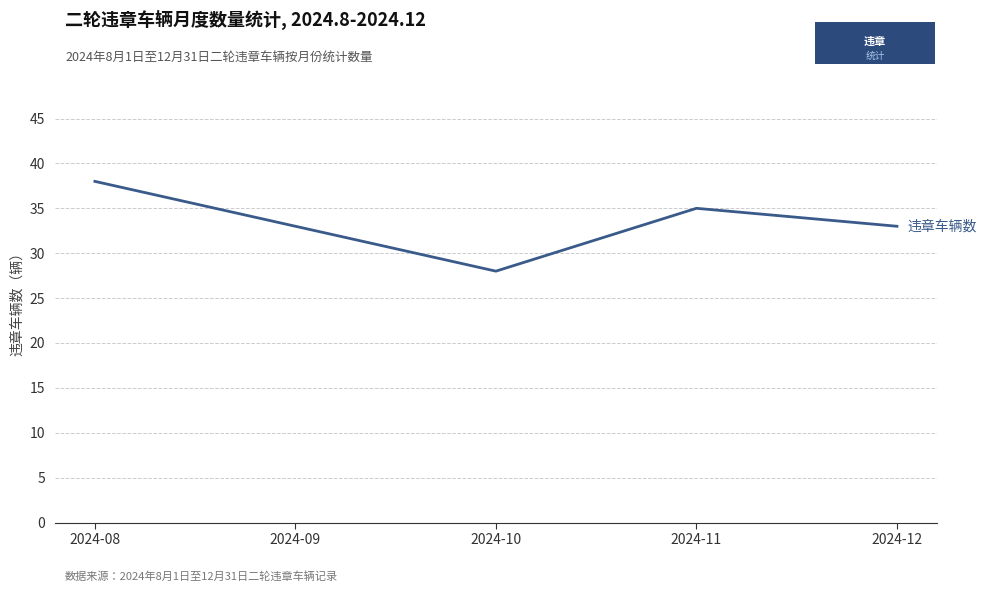

Approximately how many times larger is the value at 2024-09 compared to 2024-11?

0.9